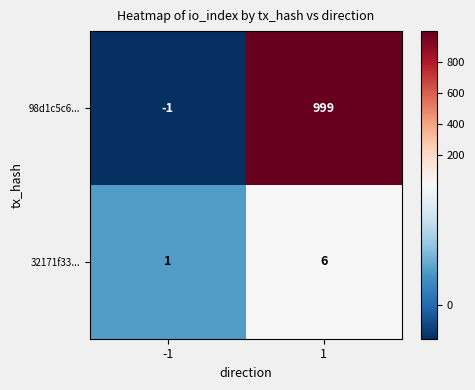

Count the number of data series in this chart.

2